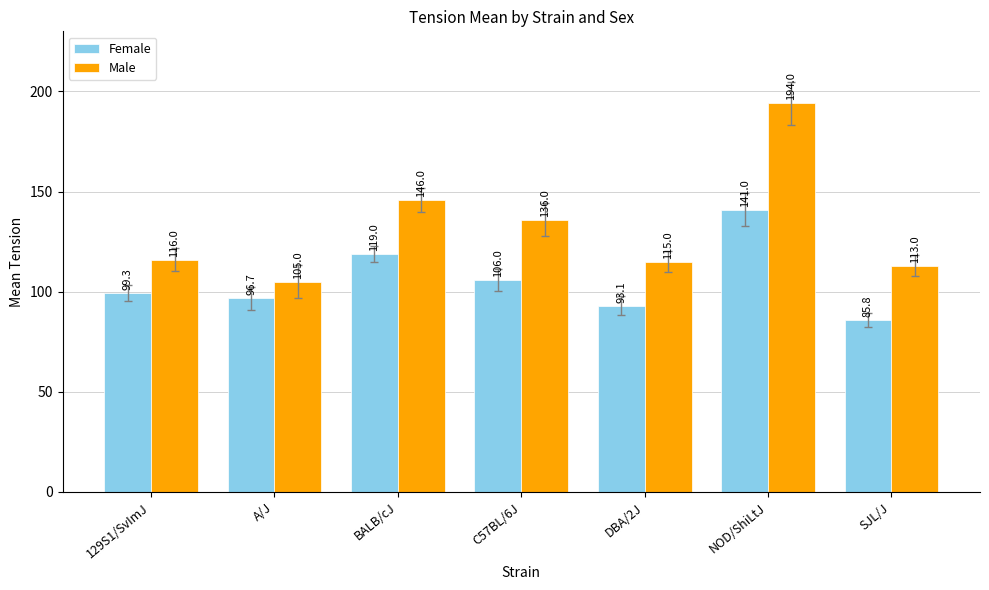

What is the difference between the highest and lowest values at SJL/J?

27.2